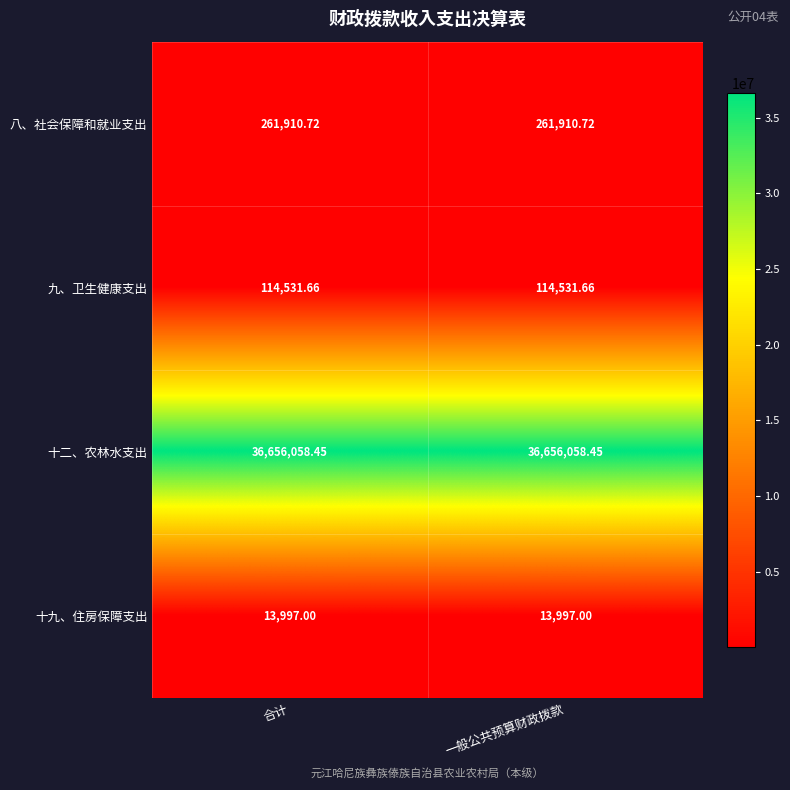

At 合计, list the series in order from smallest to largest.

十九、住房保障支出, 九、卫生健康支出, 八、社会保障和就业支出, 十二、农林水支出